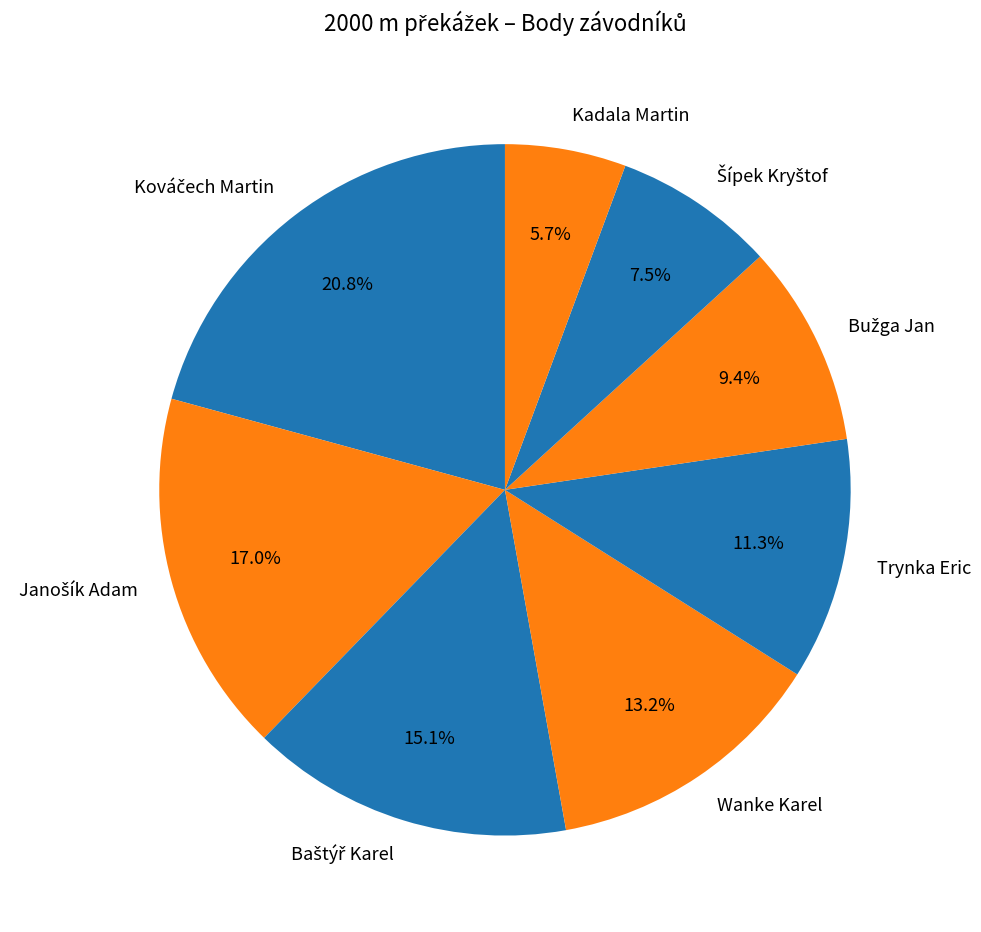

Which slice is the smallest?

Kadala Martin